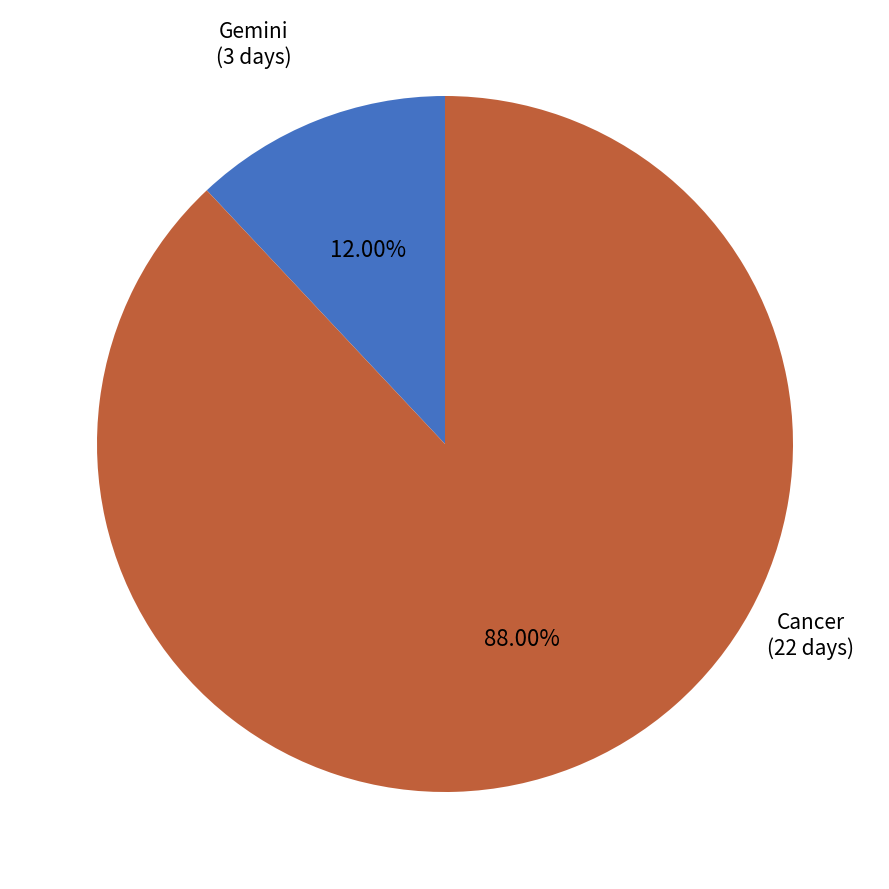

Count the number of slices in the pie.

2